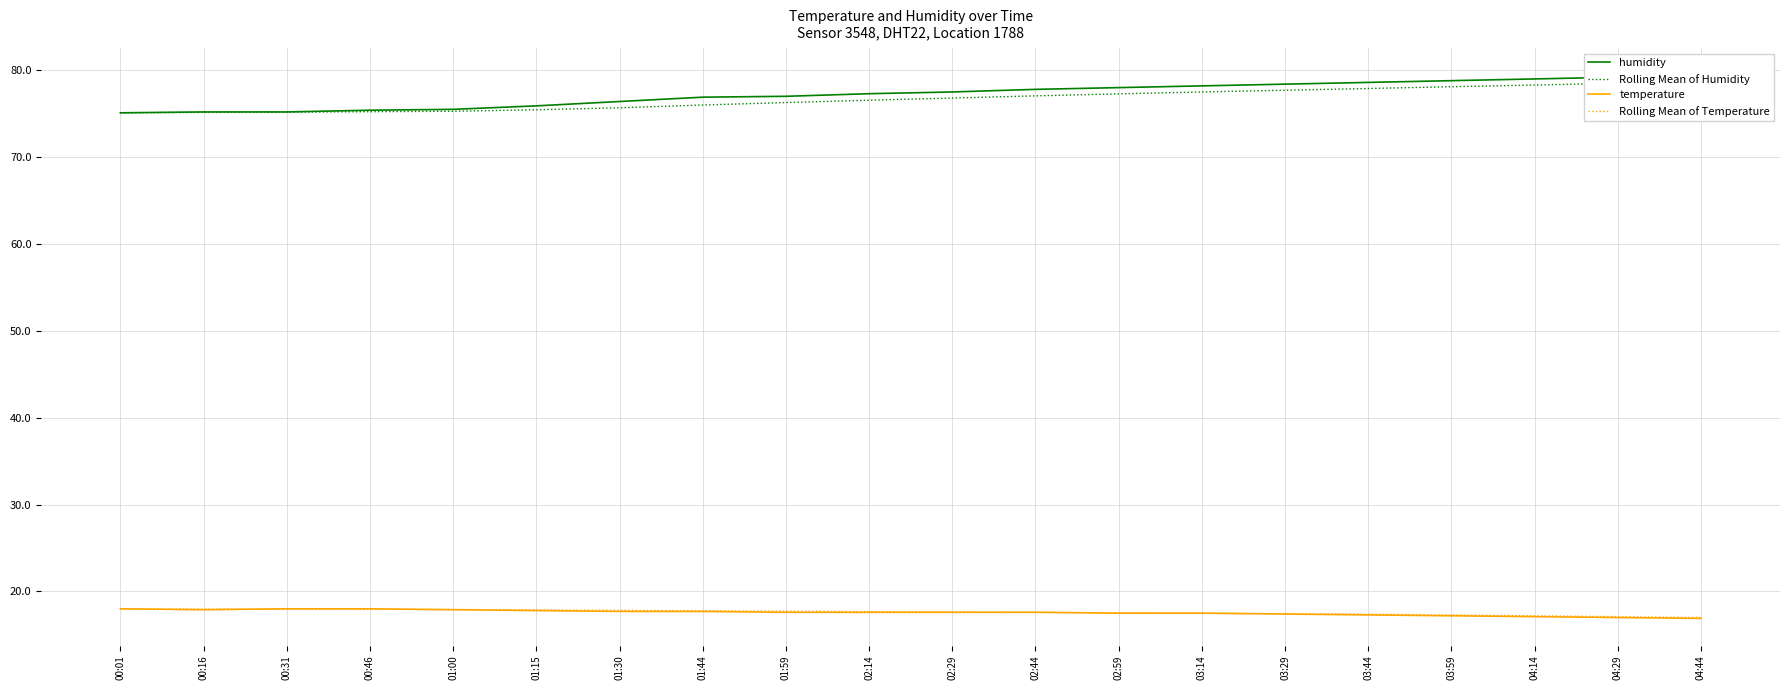

What is the average value of the Rolling Mean of Humidity series?

76.7